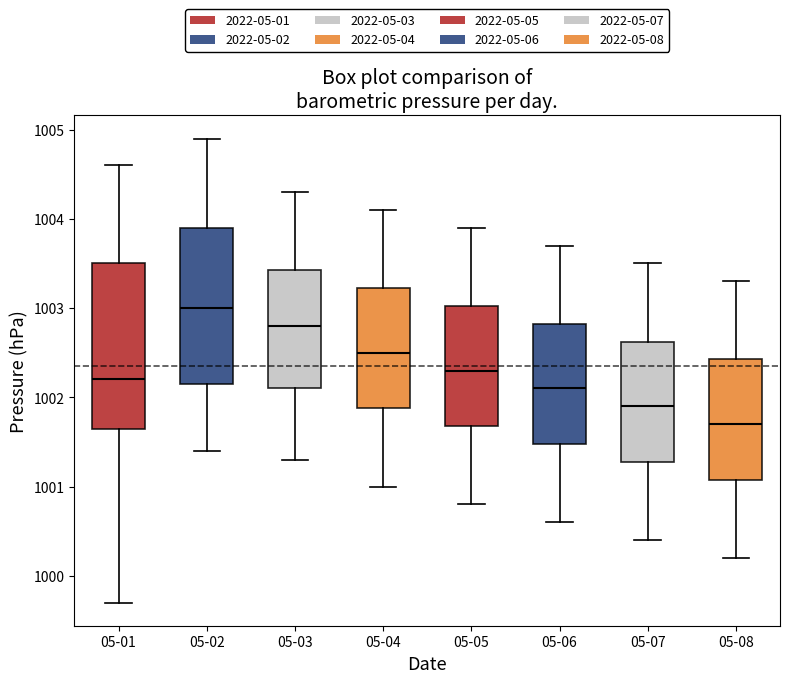

Reading left to right, transcribe this box plot: for each box, give where its median line is, the range the box spans, and where its two whiskers end, as read against the y-axis. The values are not printed on the chart, so give them approximately, as read against the axis.

05-01: median 1002.2, box 1001.7 to 1003.5, whiskers 999.7 to 1004.6
05-02: median 1003.0, box 1002.2 to 1003.9, whiskers 1001.4 to 1004.9
05-03: median 1002.8, box 1002.1 to 1003.4, whiskers 1001.3 to 1004.3
05-04: median 1002.5, box 1001.9 to 1003.2, whiskers 1001.0 to 1004.1
05-05: median 1002.3, box 1001.7 to 1003.0, whiskers 1000.8 to 1003.9
05-06: median 1002.1, box 1001.5 to 1002.8, whiskers 1000.6 to 1003.7
05-07: median 1001.9, box 1001.3 to 1002.6, whiskers 1000.4 to 1003.5
05-08: median 1001.7, box 1001.1 to 1002.4, whiskers 1000.2 to 1003.3